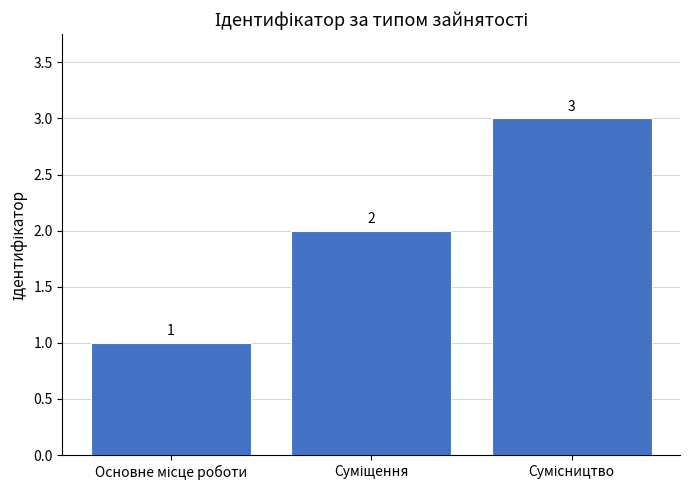

What is the greatest value displayed?

3